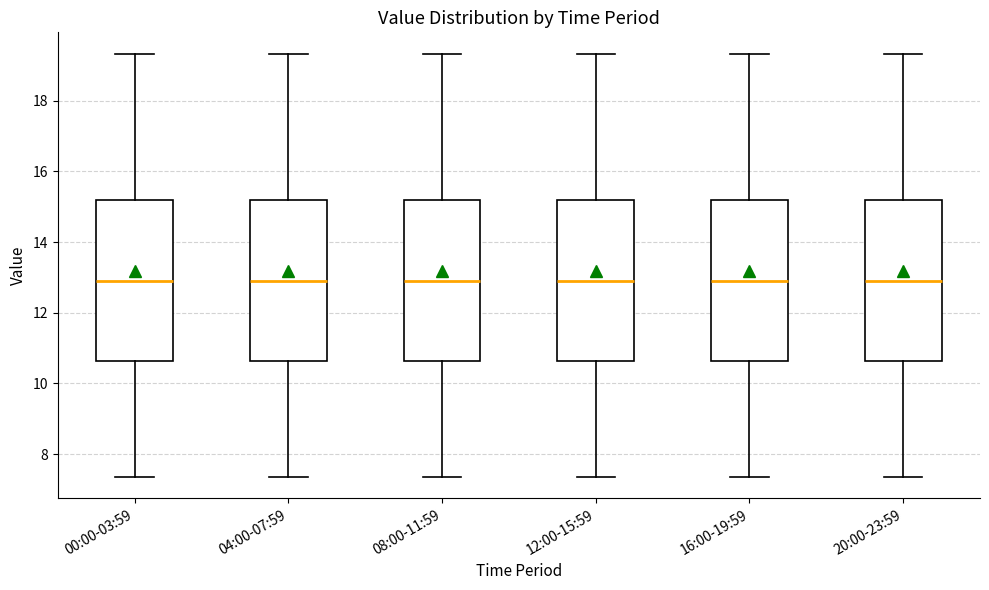

Where is the upper edge of the box for 04:00-07:59 on the y-axis? The values are not printed on the chart, so give them approximately, as read against the axis.

15.2